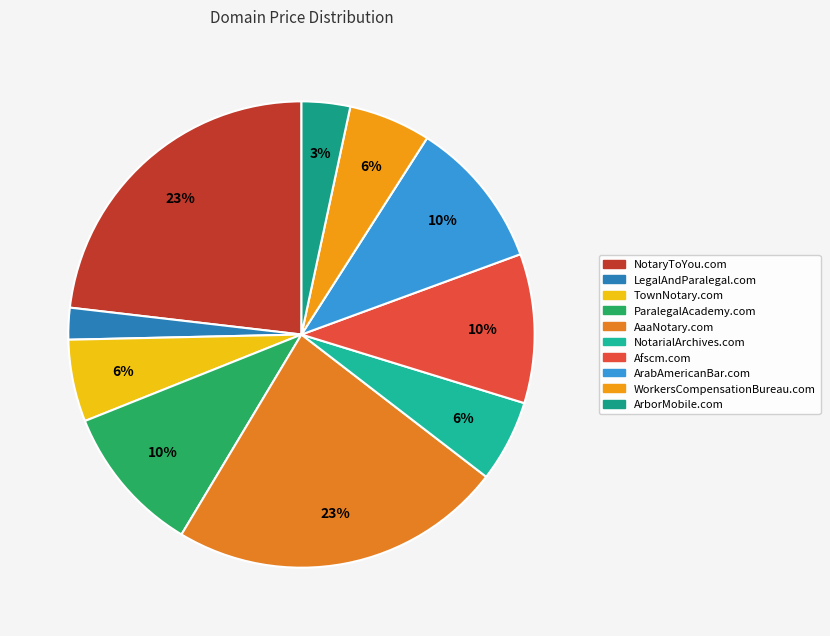

What is the change in value from TownNotary.com to AaaNotary.com?

+15000